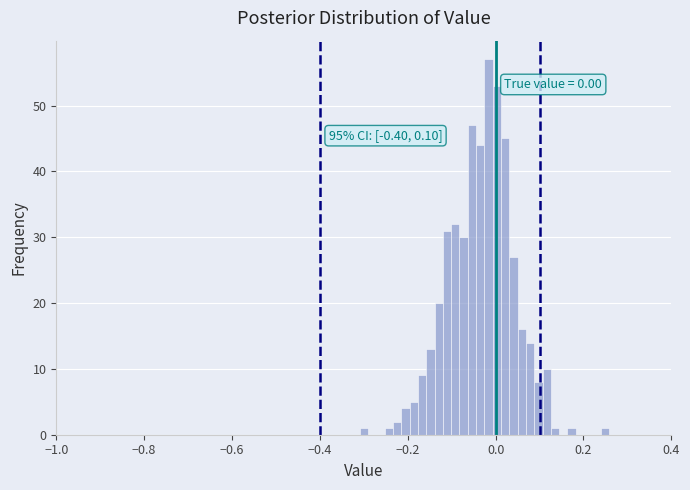

Read against the x-axis, roughly where is the centre of the tallest bar?

-0.02